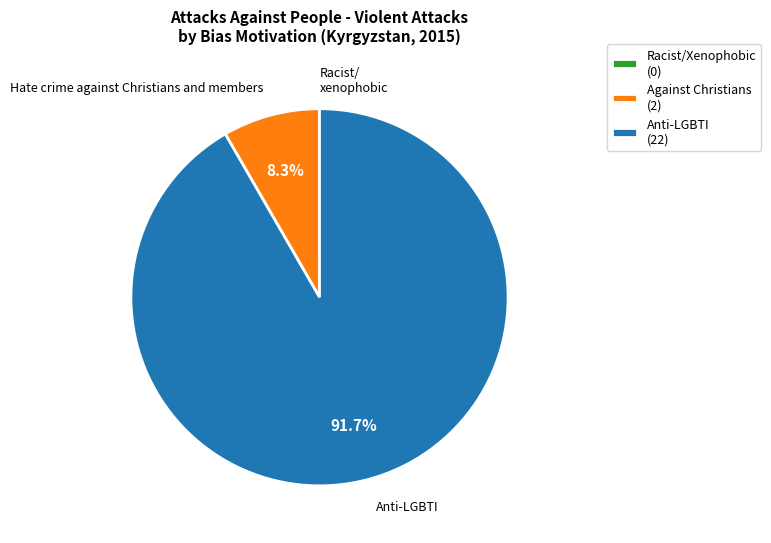

Which has a higher value, Anti-LGBTI (22) or Against Christians (2)?

Anti-LGBTI (22)